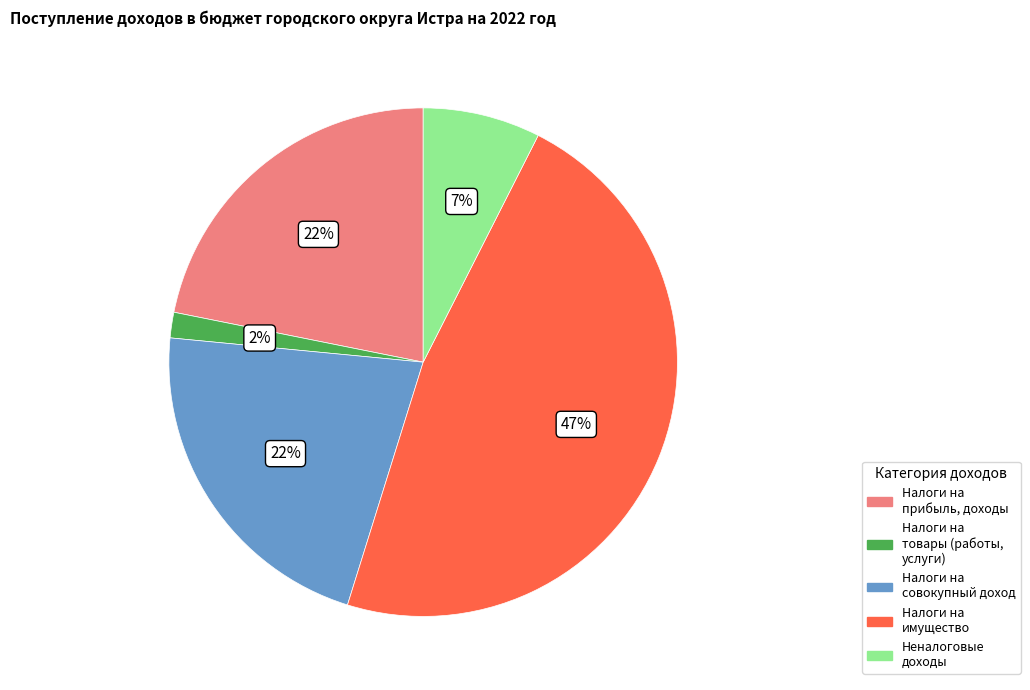

To the nearest percent, what is the combined percentage of Неналоговые доходы and Налоги на прибыль, доходы?

29%